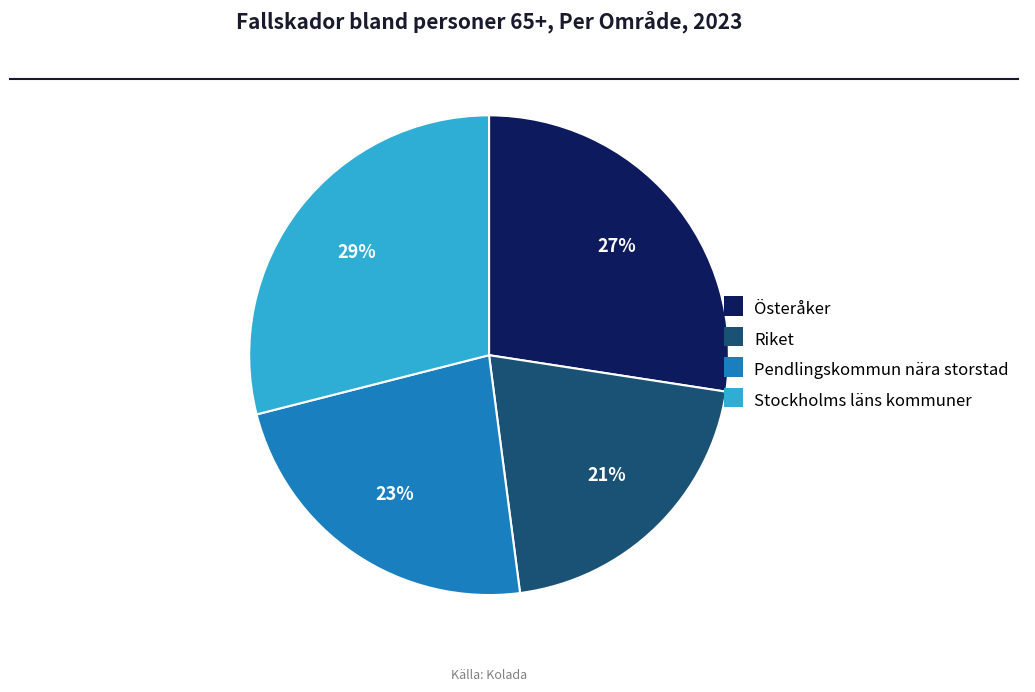

What is the smallest slice in the pie chart?

Riket